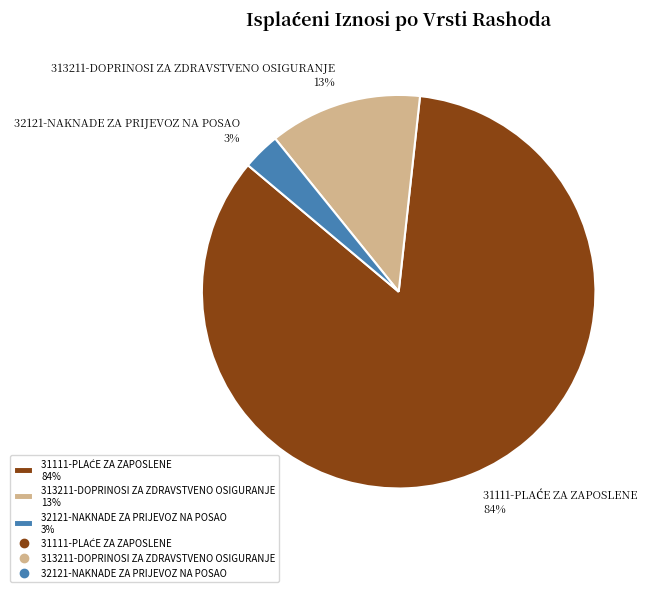

True or false: 32121-NAKNADE ZA PRIJEVOZ NA POSAO 3% accounts for 3% of the total.

True